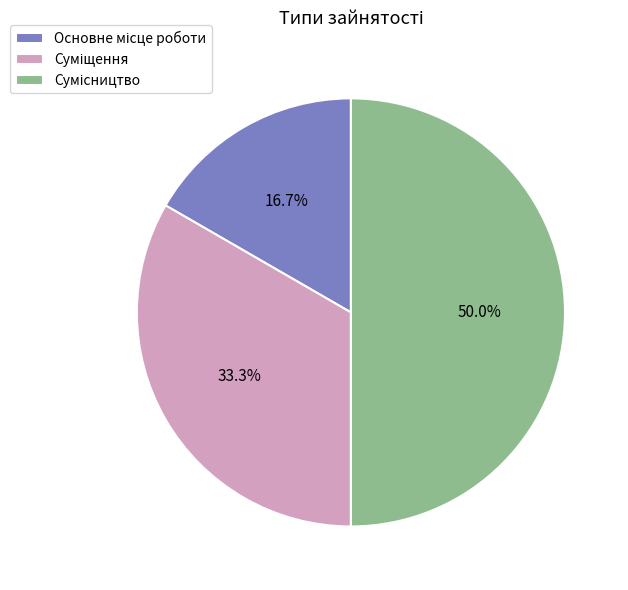

Does any single category account for the majority?

No